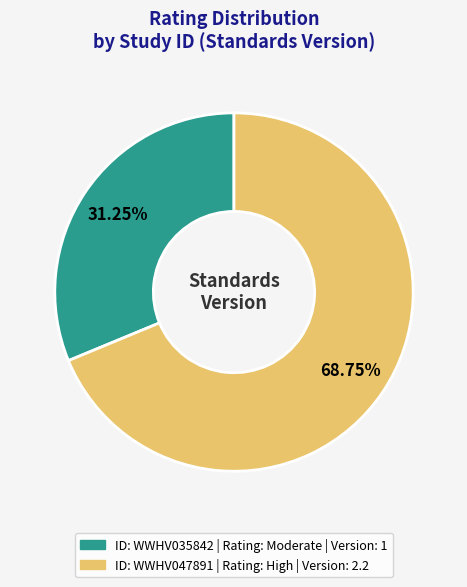

Does any single category account for the majority?

Yes